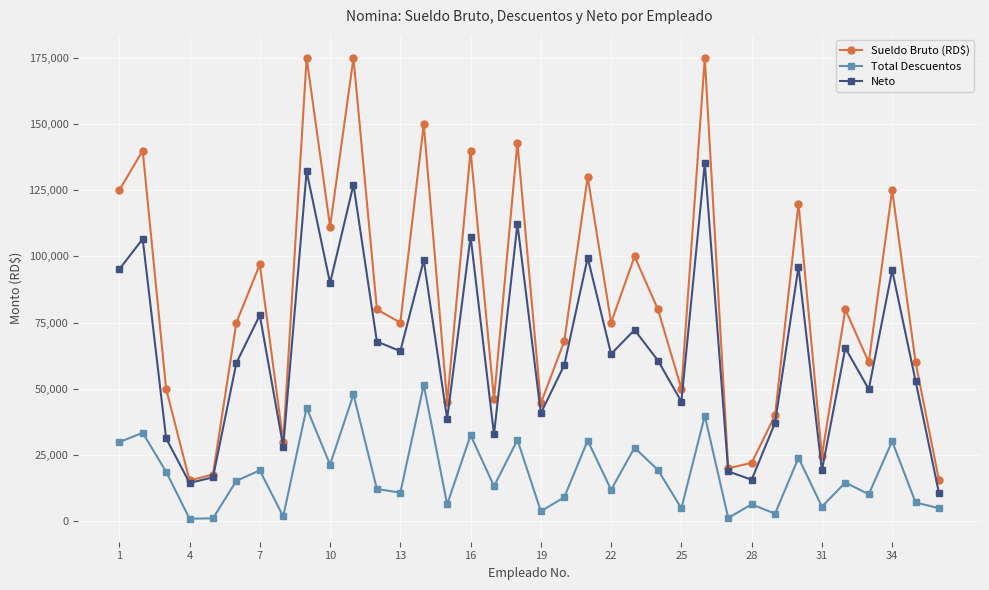

What is the minimum value shown in the chart?

935.1